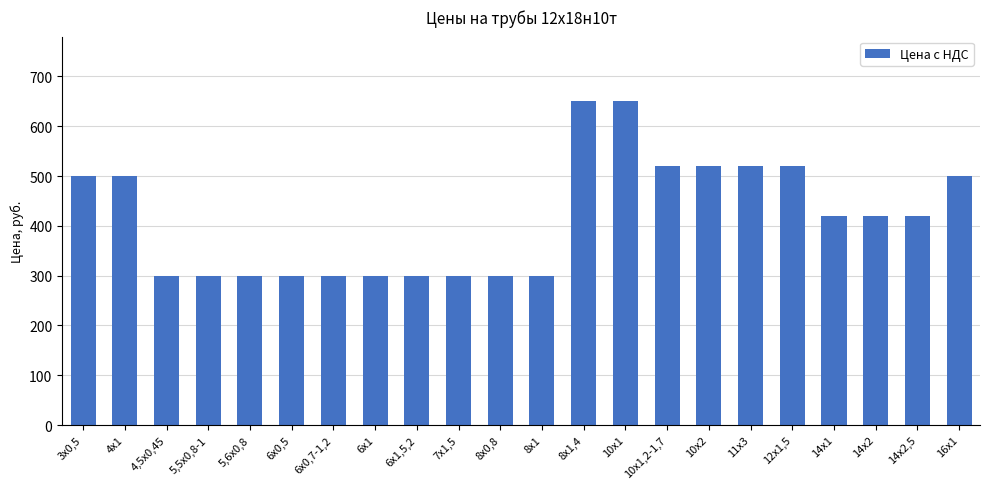

Reading left to right, list all the values displayed in this chart.

3х0,5=500	4х1=500	4,5х0,45=300	5,5х0,8-1=300	5,6х0,8=300	6х0,5=300	6х0,7-1,2=300	6х1=300	6х1,5,2=300	7х1,5=300	8х0,8=300	8х1=300	8х1,4=650	10х1=650	10х1,2-1,7=520	10х2=520	11х3=520	12х1,5=520	14х1=420	14х2=420	14х2,5=420	16х1=500